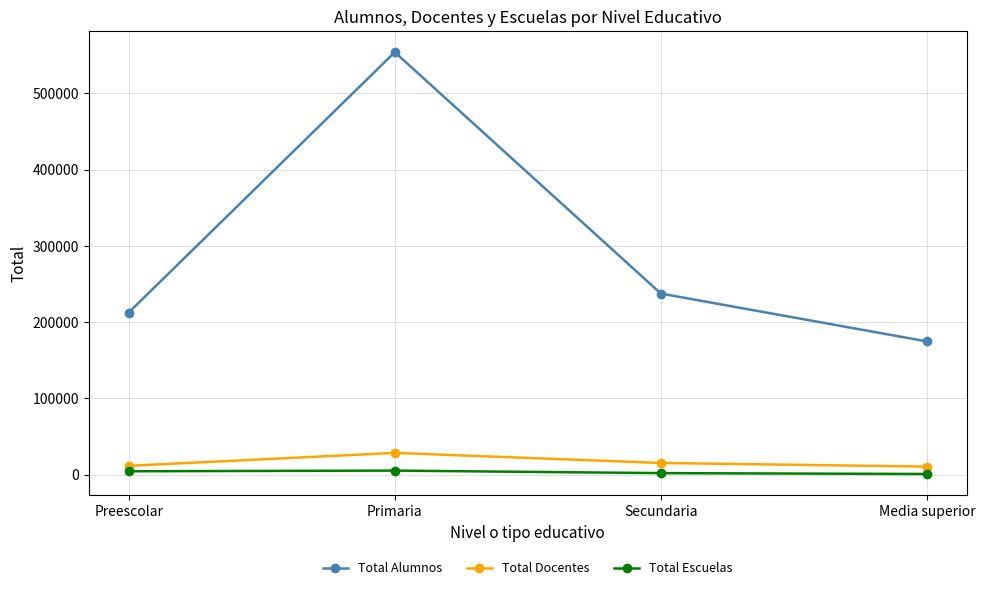

What position from the right is Secundaria?

2